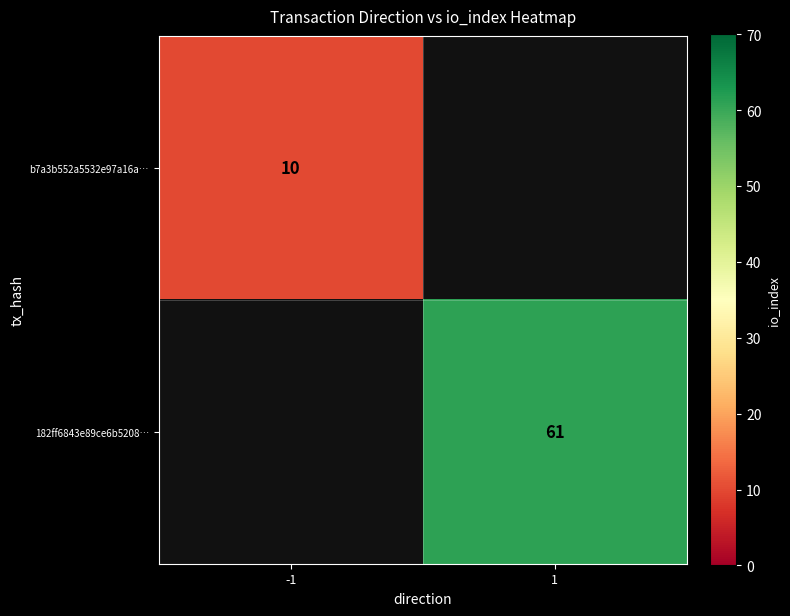

The value of b7a3b552a5532e97a16a… at -1 is 10. True or false?

True